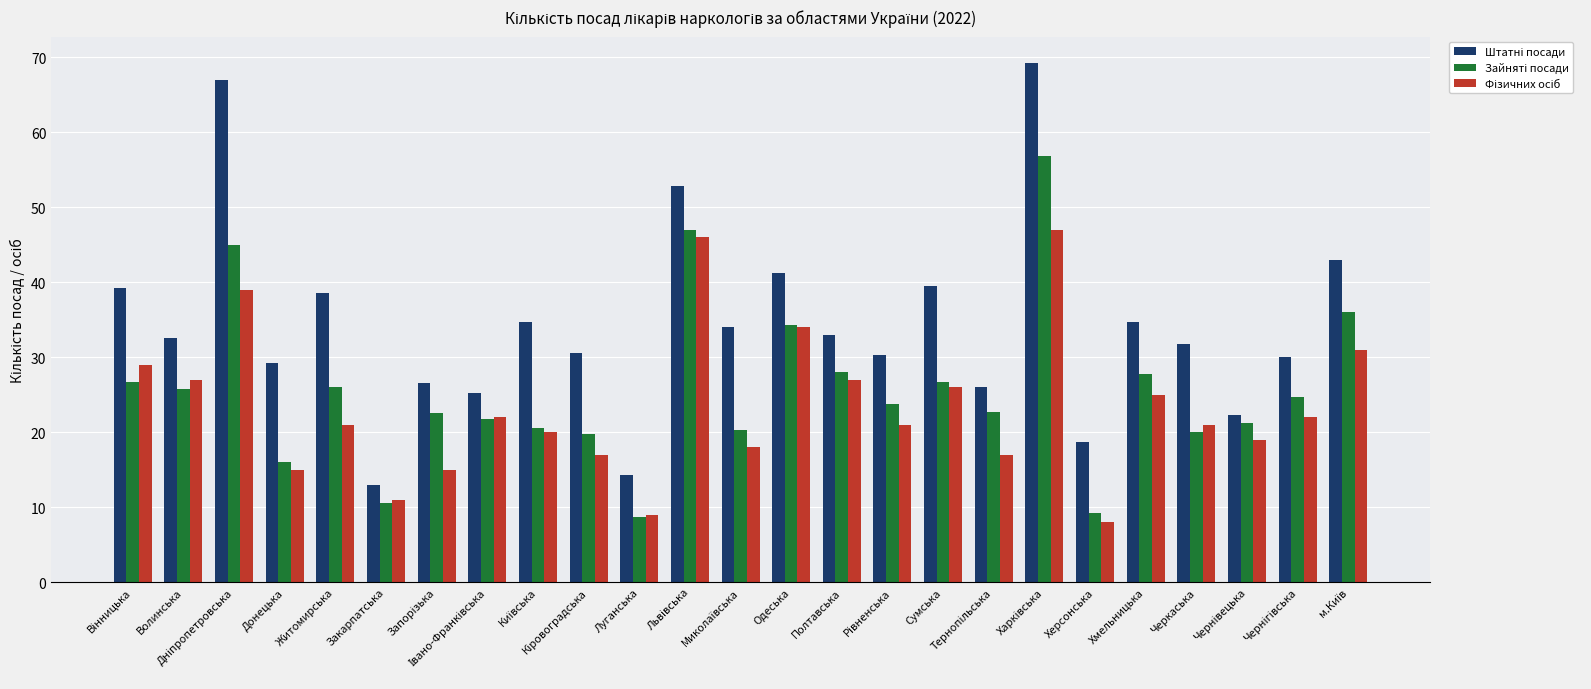

Are the bars grouped side by side (vs. stacked)?

Yes